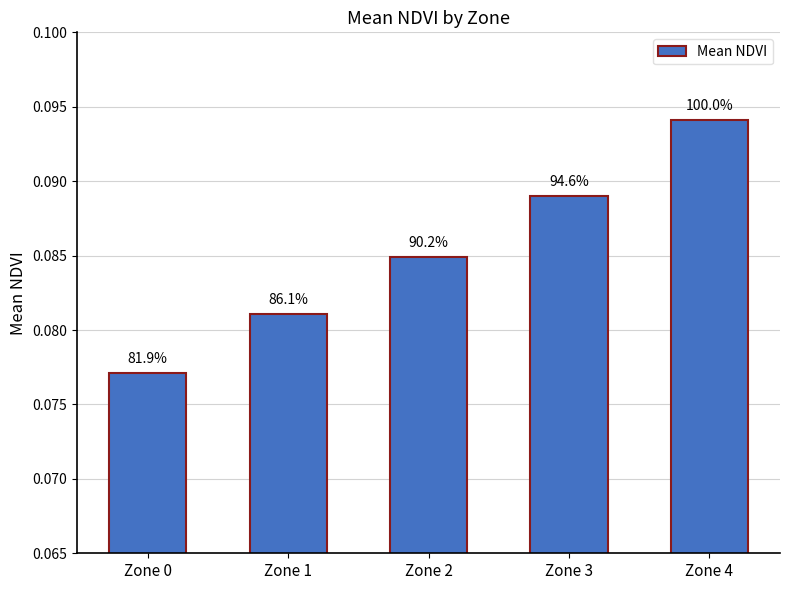

Reading right to left, transcribe all the data shown in this chart.

Zone 4=0.1	Zone 3=0.1	Zone 2=0.1	Zone 1=0.1	Zone 0=0.1